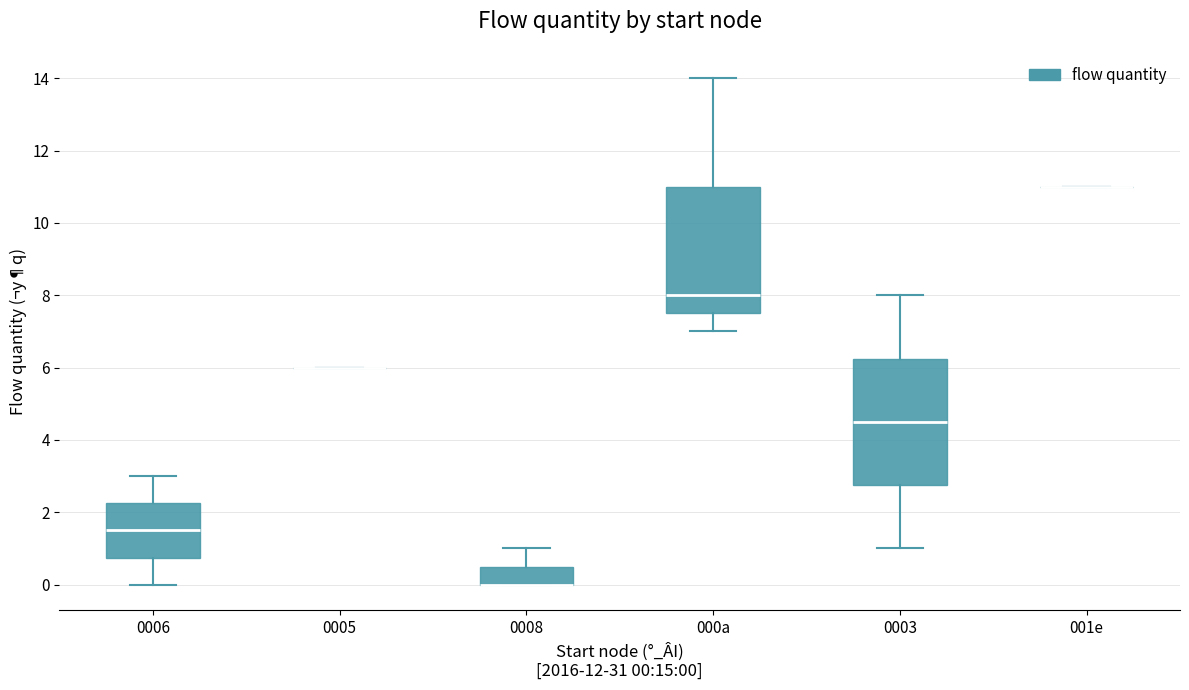

Reading left to right, transcribe this box plot: for each box, give where its median line is, the range the box spans, and where its two whiskers end, as read against the y-axis. The values are not printed on the chart, so give them approximately, as read against the axis.

0006: median 1.6, box 0.8 to 2.2, whiskers 0.0 to 3.0
0005: box collapsed to a line at 6.0, whiskers 6.0 to 6.0
0008: median 0.0 (drawn on the box's lower edge), box 0.0 to 0.6, whiskers 0.0 to 1.0
000a: median 8.0, box 7.6 to 11.0, whiskers 7.0 to 14.0
0003: median 4.6, box 2.8 to 6.2, whiskers 1.0 to 8.0
001e: box collapsed to a line at 11.0, whiskers 11.0 to 11.0